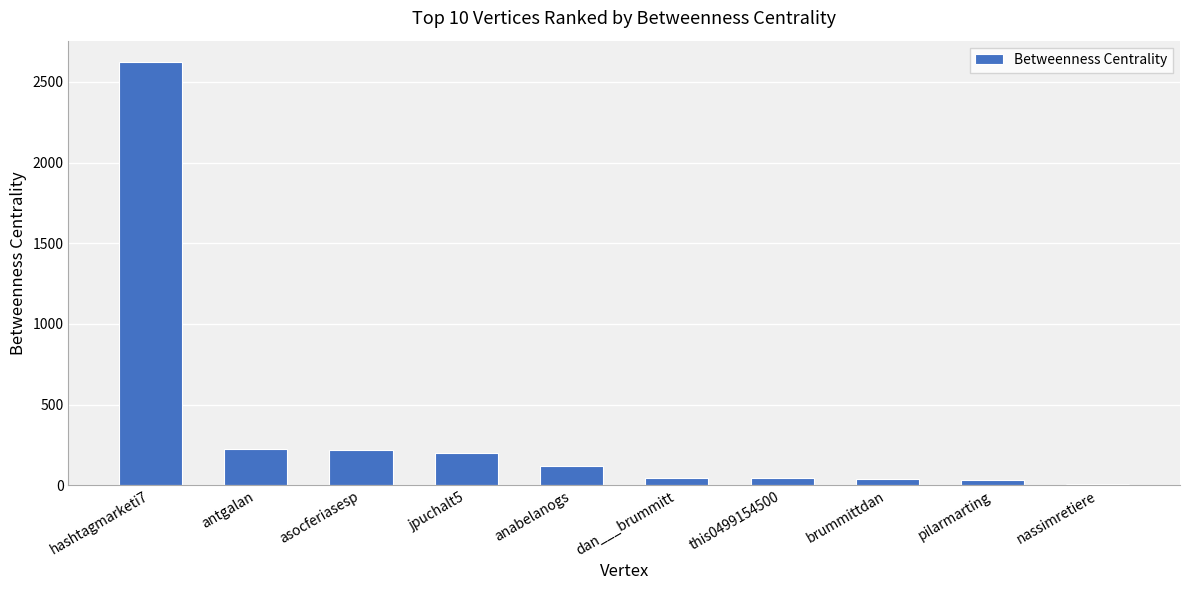

The chart shows a value of 44.6 at this0499154500. True or false?

True